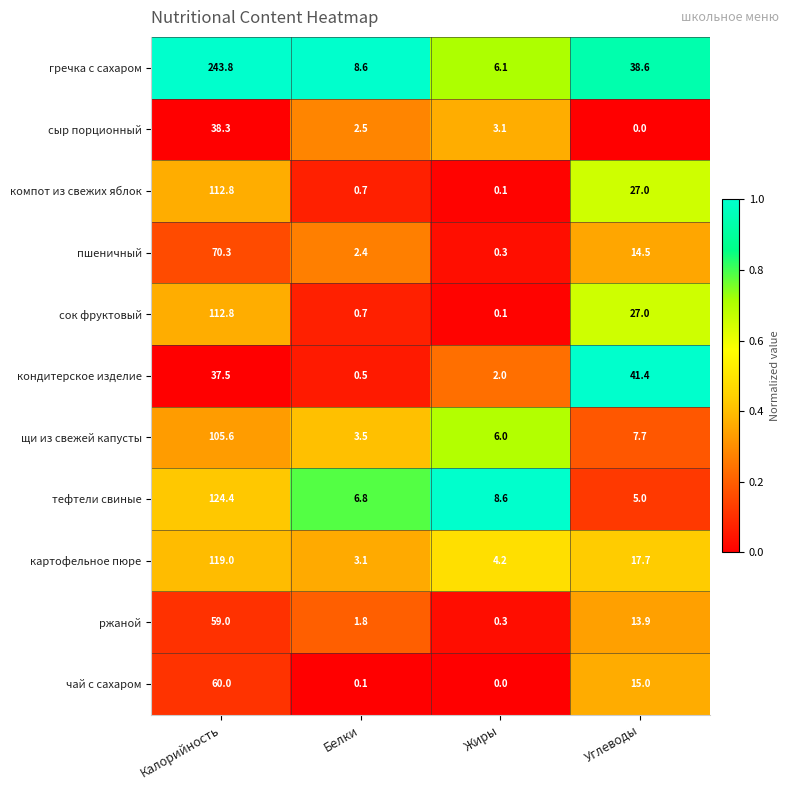

Which series has the largest total across all categories?

гречка с сахаром